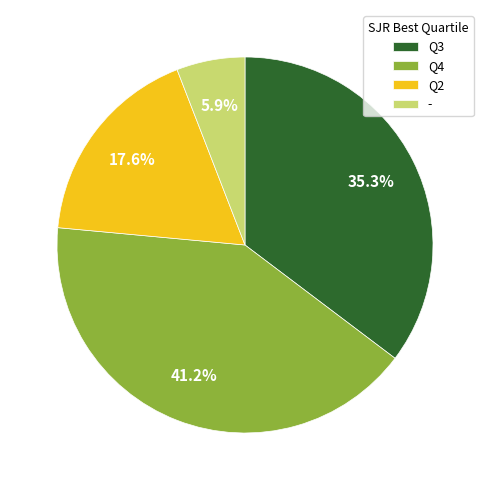

To the nearest percent, what is the difference between the largest and smallest slice percentages?

35%